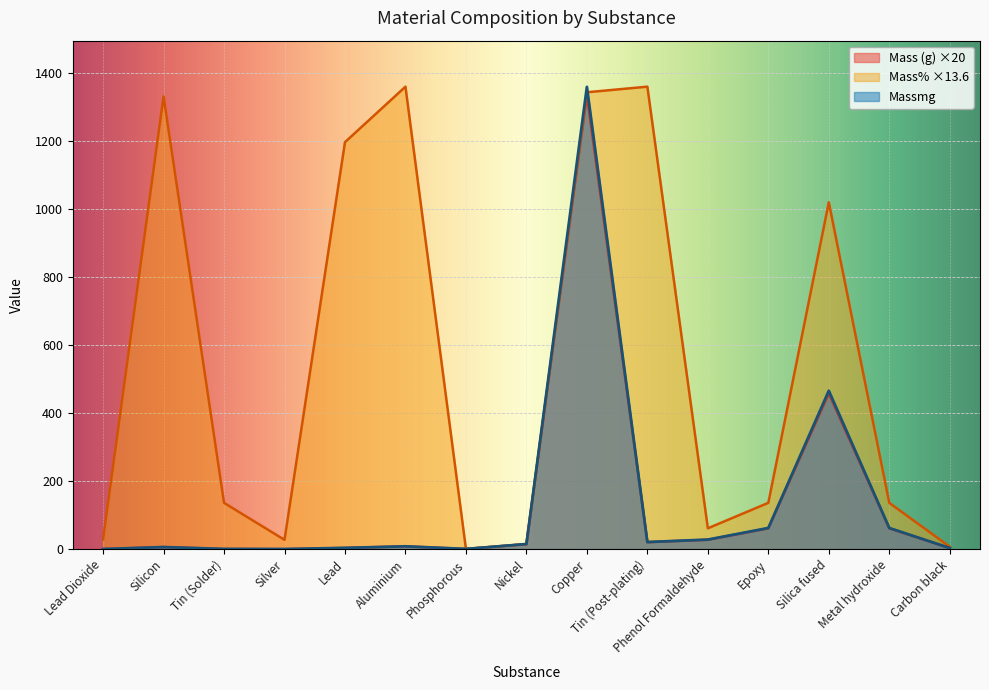

What is the sum of the Mass values at Lead and Phosphorous?

3.8